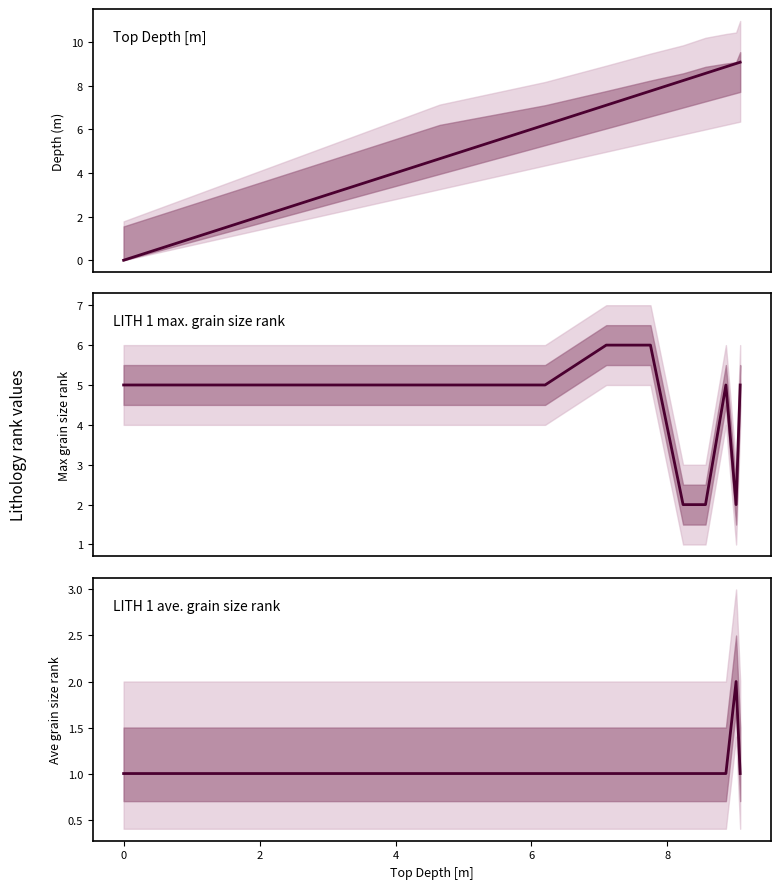

True or false: LITH 1 ave. grain size rank has more than 0 interior local peaks.

True